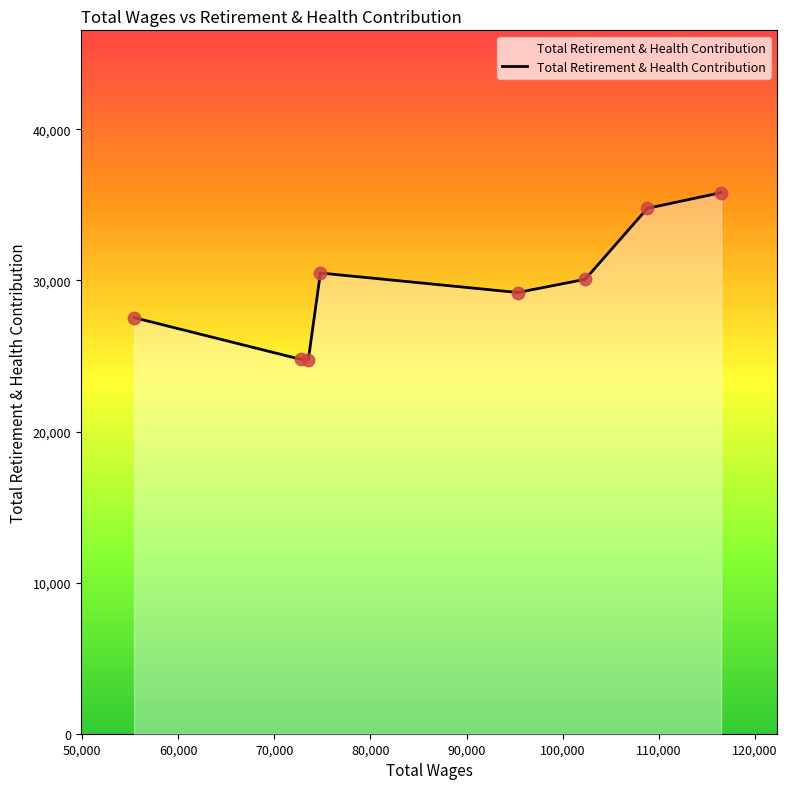

How many interior local valleys (lower than both neighbors) does the data have?

2